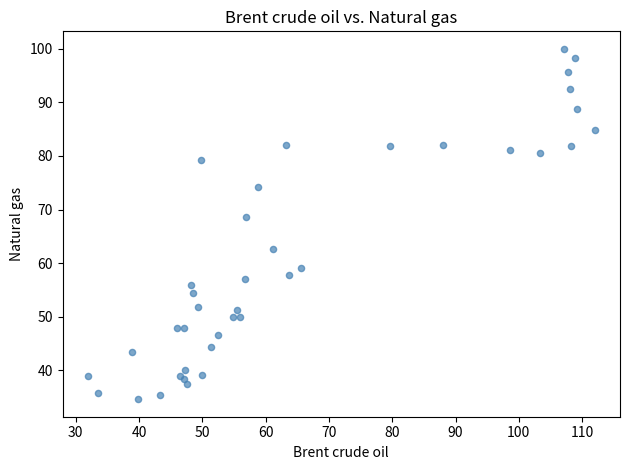

What Y value in the scatter plot is closest to 67?

68.7